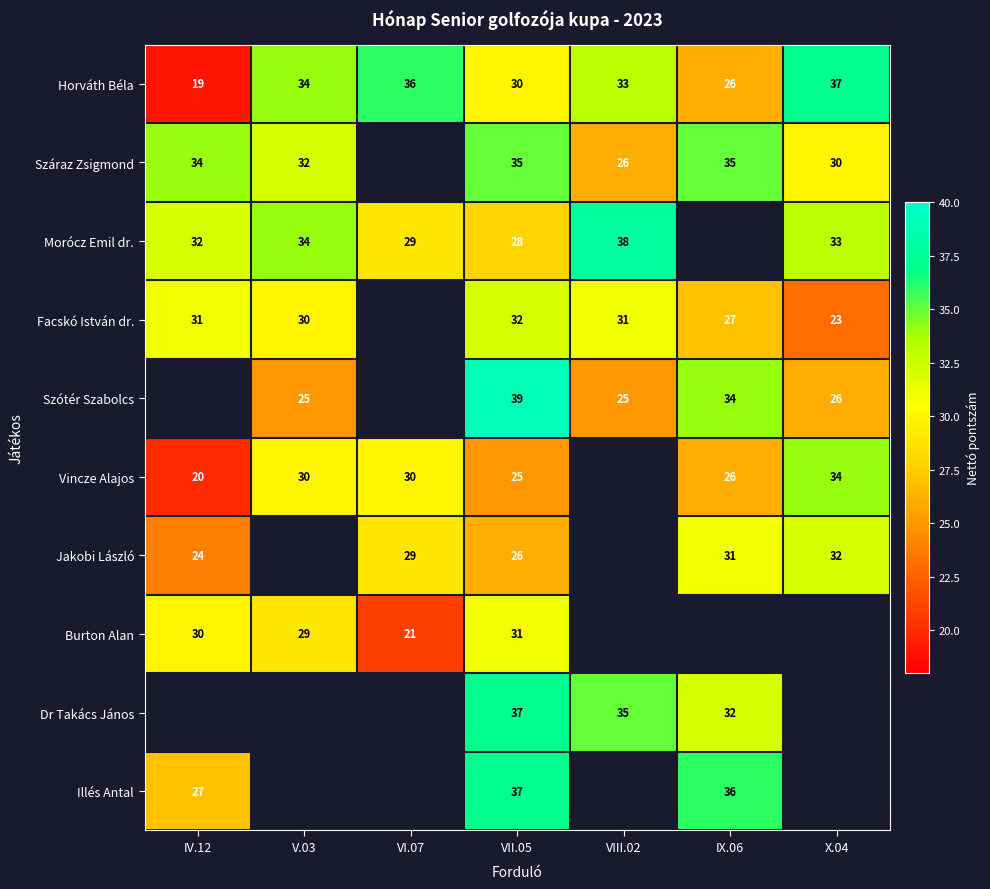

Which label corresponds to the largest value in the chart?

VII.05